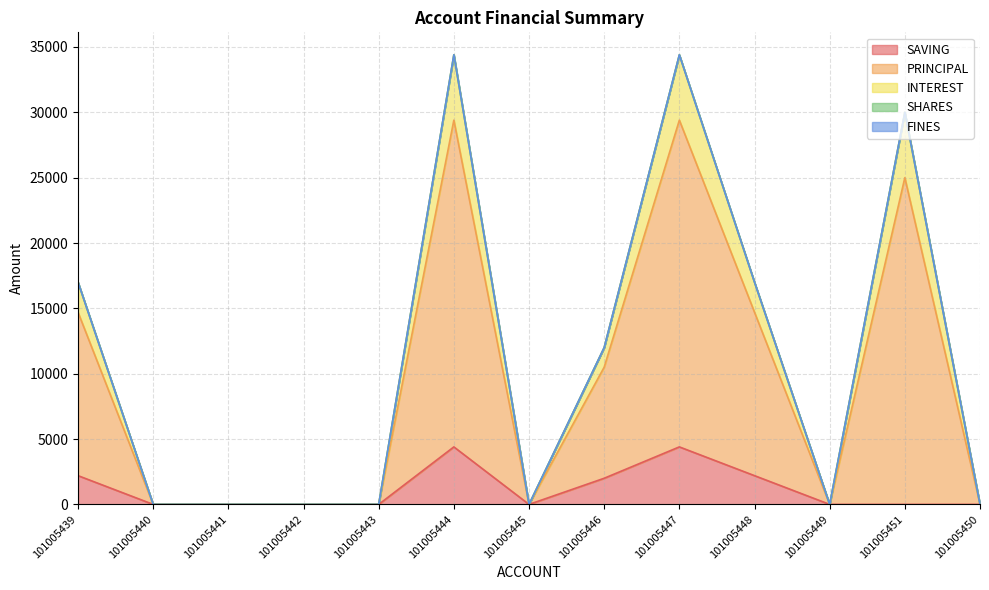

True or false: INTEREST and SAVING intersect in this chart.

False